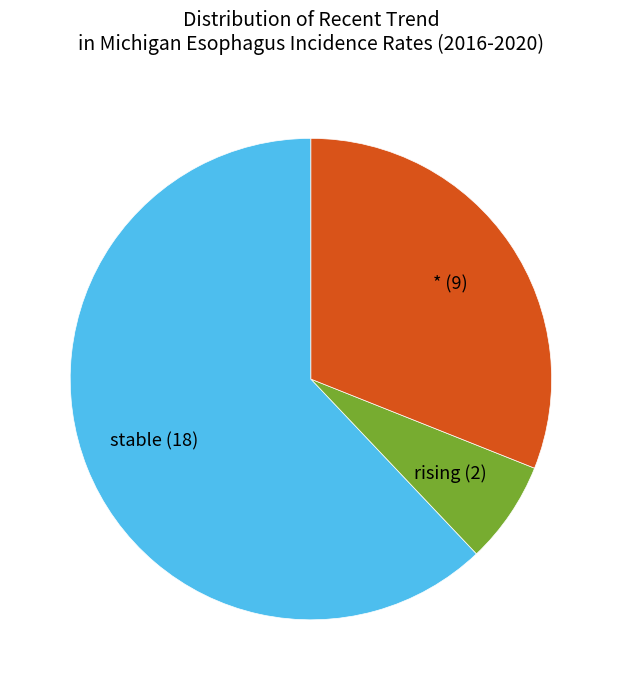

How many slices are in this pie chart?

3